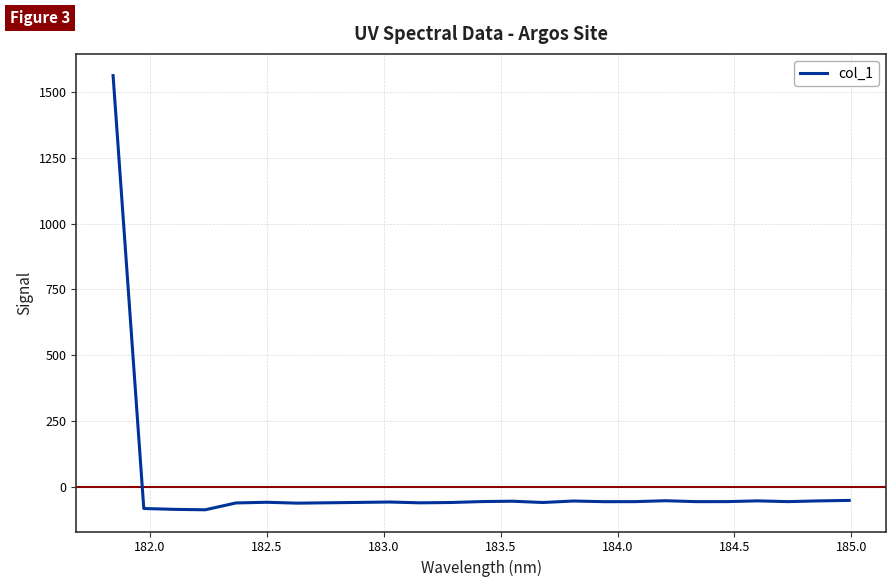

How many lines are shown in the chart?

1